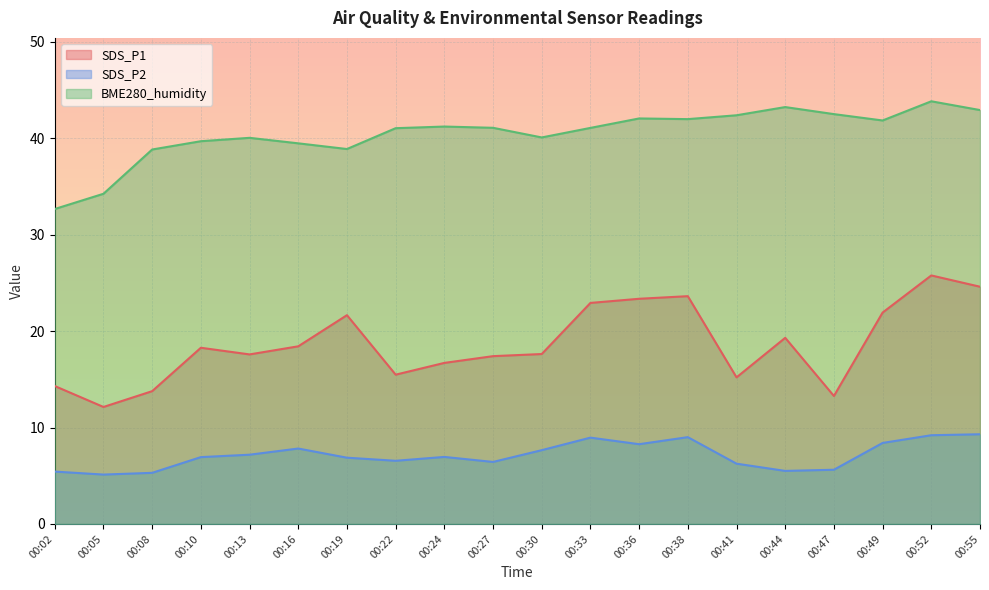

Rank the series by their average value, from highest to lowest.

BME280_humidity, SDS_P1, SDS_P2